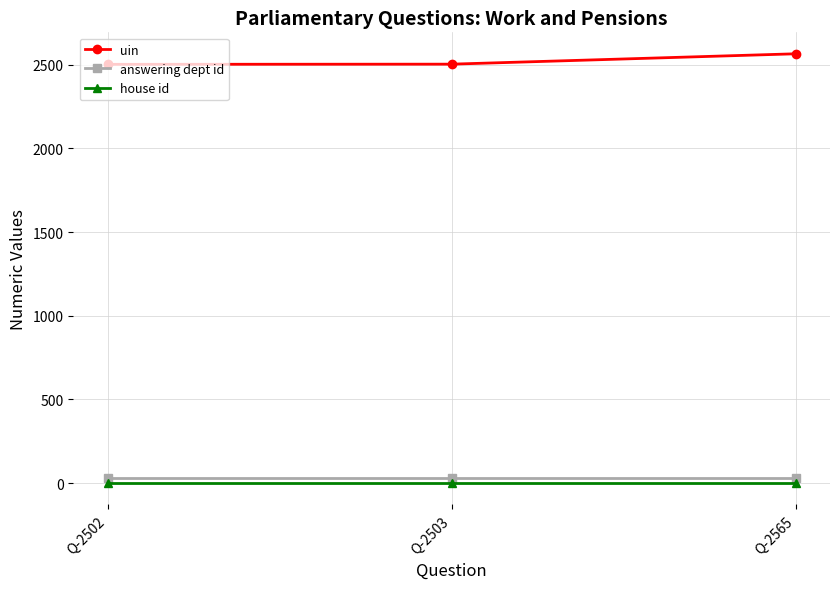

At which label is uin closest to 2533?

Q-2503